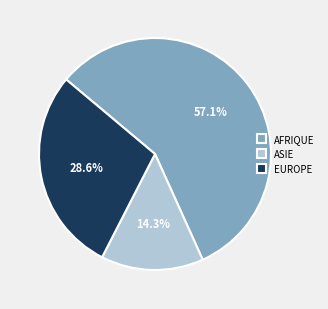

Which has a higher value, AFRIQUE or ASIE?

AFRIQUE